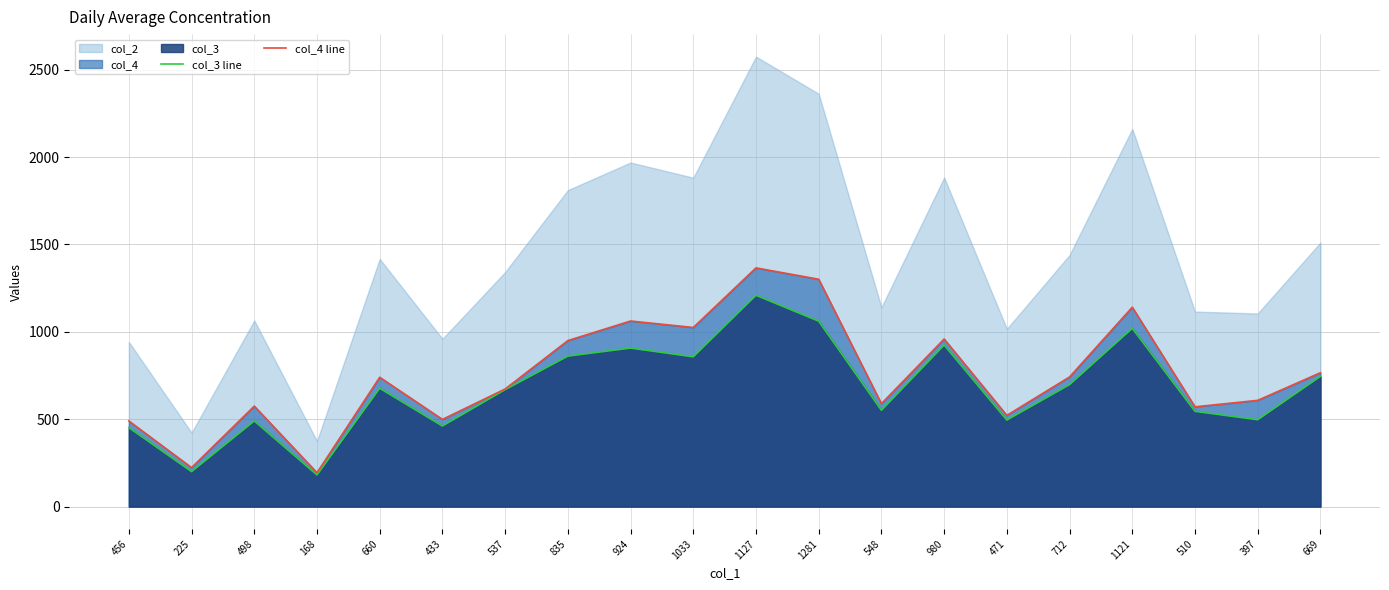

At which label does col_4 line first exceed 740?

835